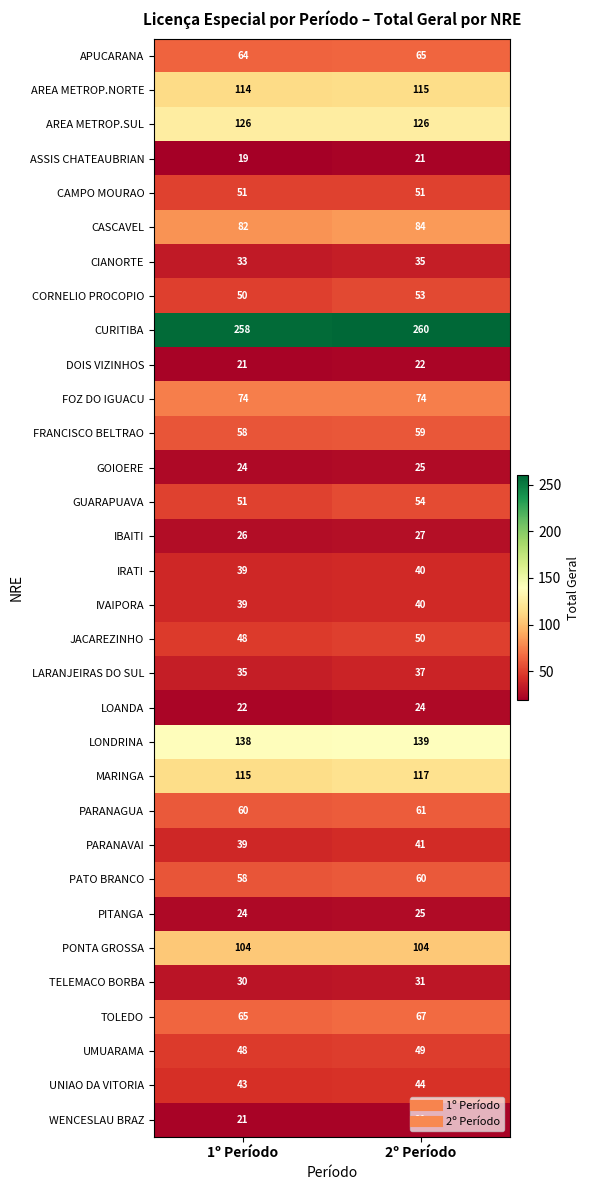

The value of CURITIBA at 2º Período is 347. True or false?

False